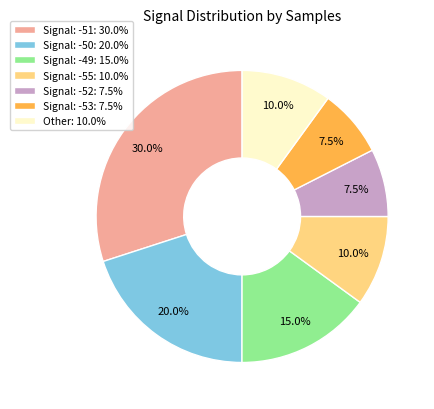

Is Signal: -53: 7.5% the majority of the pie?

No